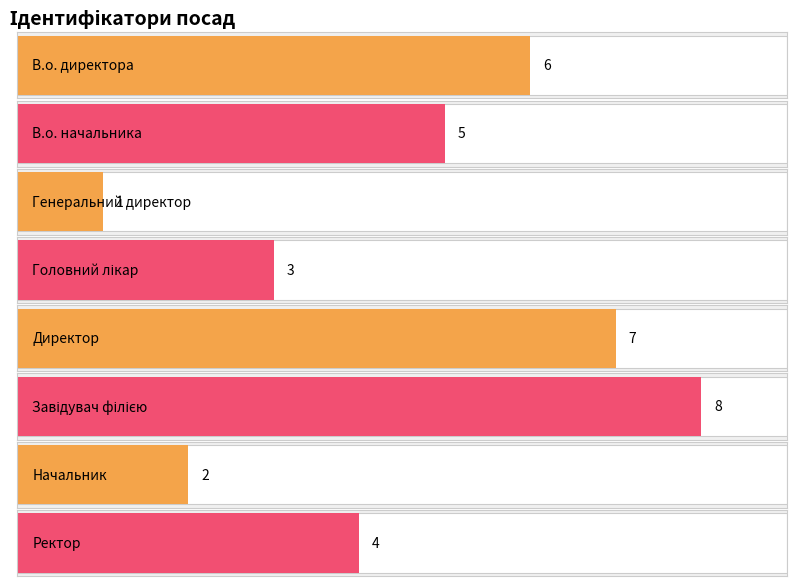

Reading left to right, list all the values displayed in this chart.

6	5	1	3	7	8	2	4